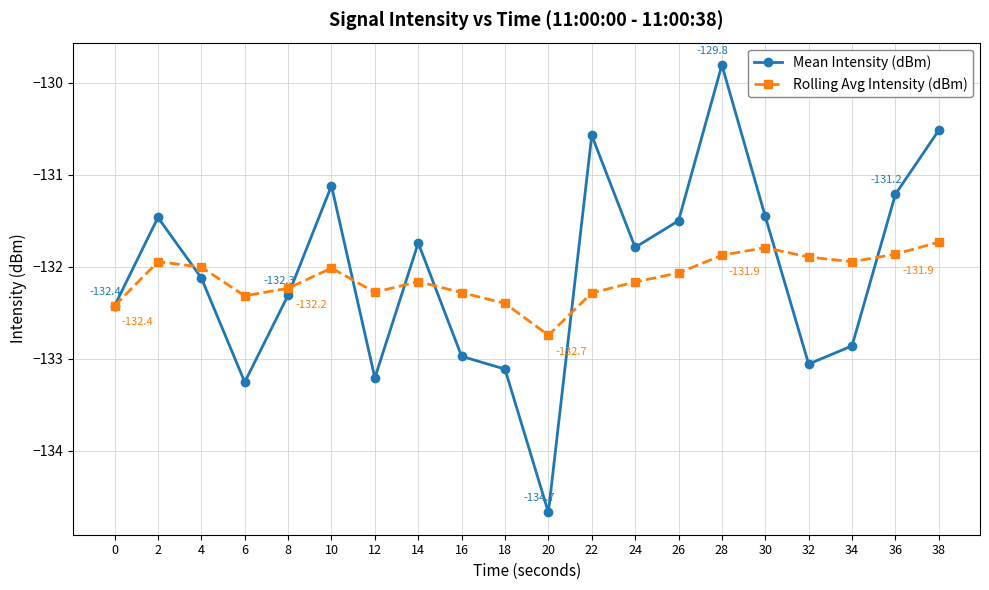

What is the value of the Mean Intensity (dBm) point at the 1st from the left?

-132.4